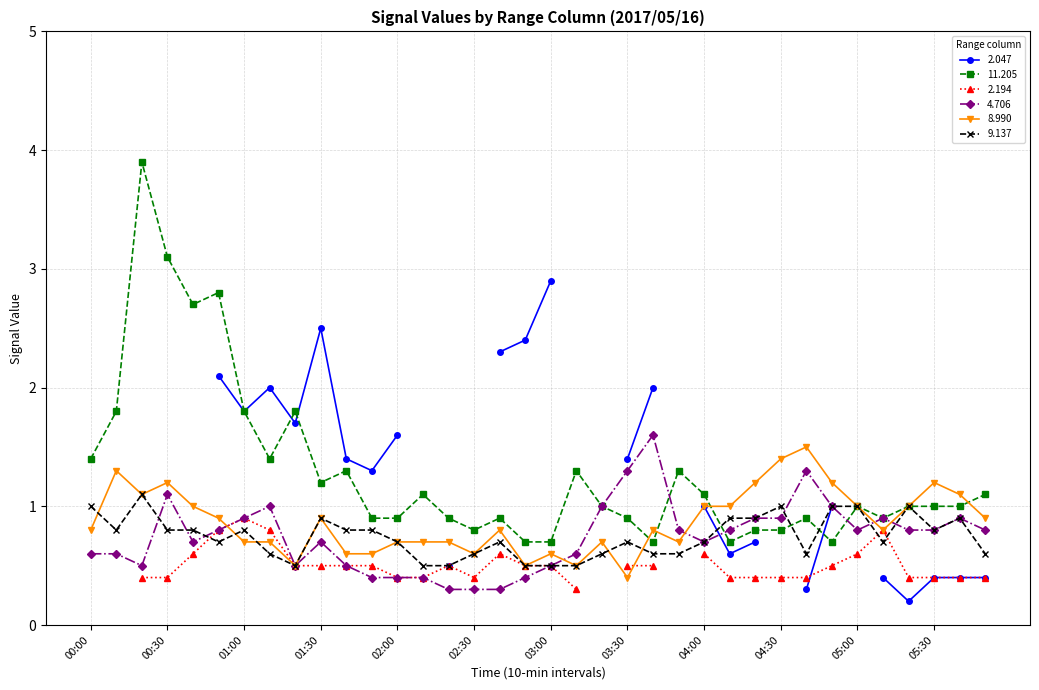

True or false: 11.205 has a value of 1.7 at 03:20.

False